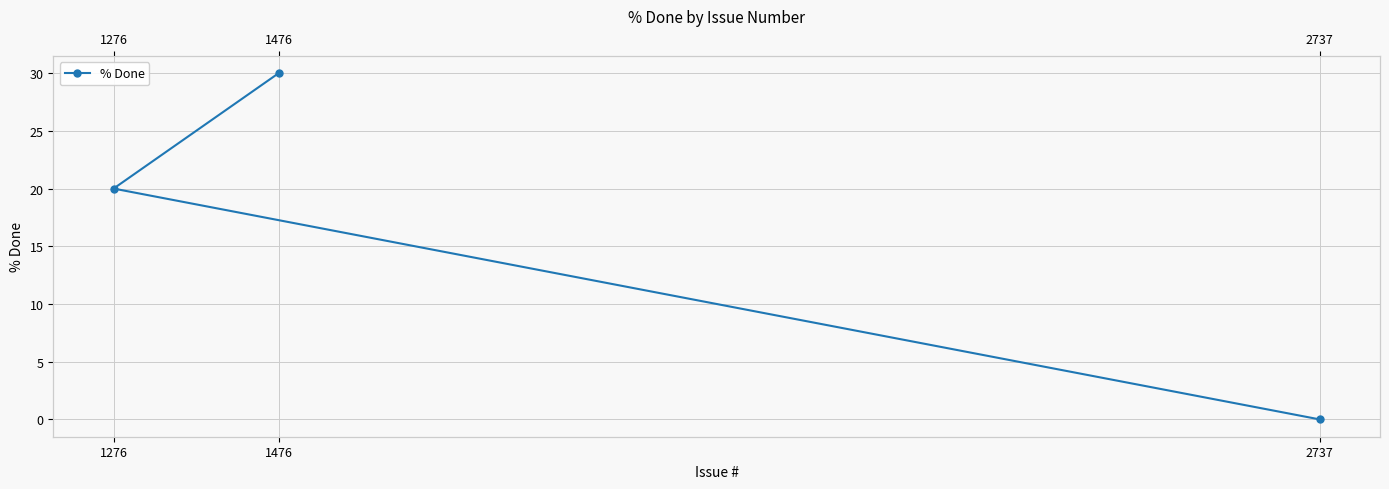

Where does the data first go above 20?

1476